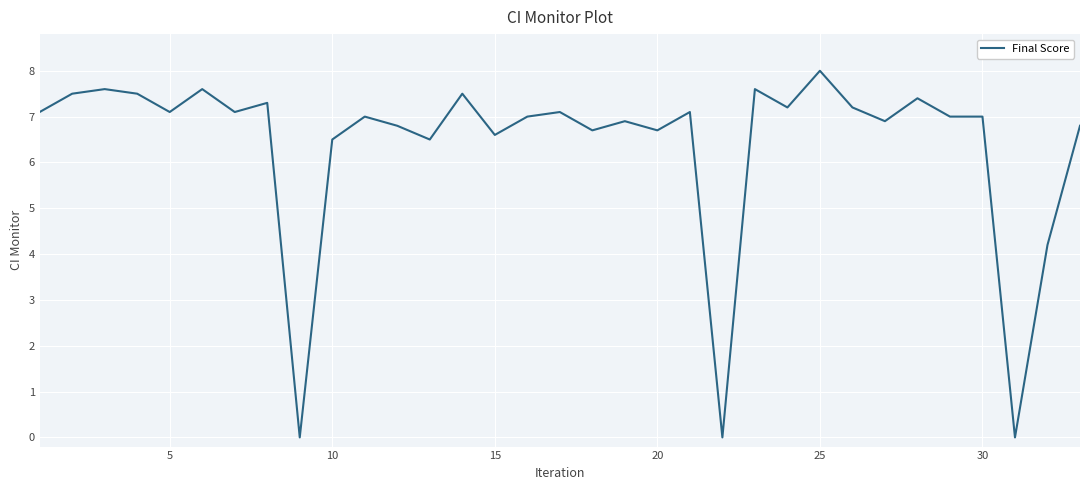

What is the maximum value shown in the chart?

8.0